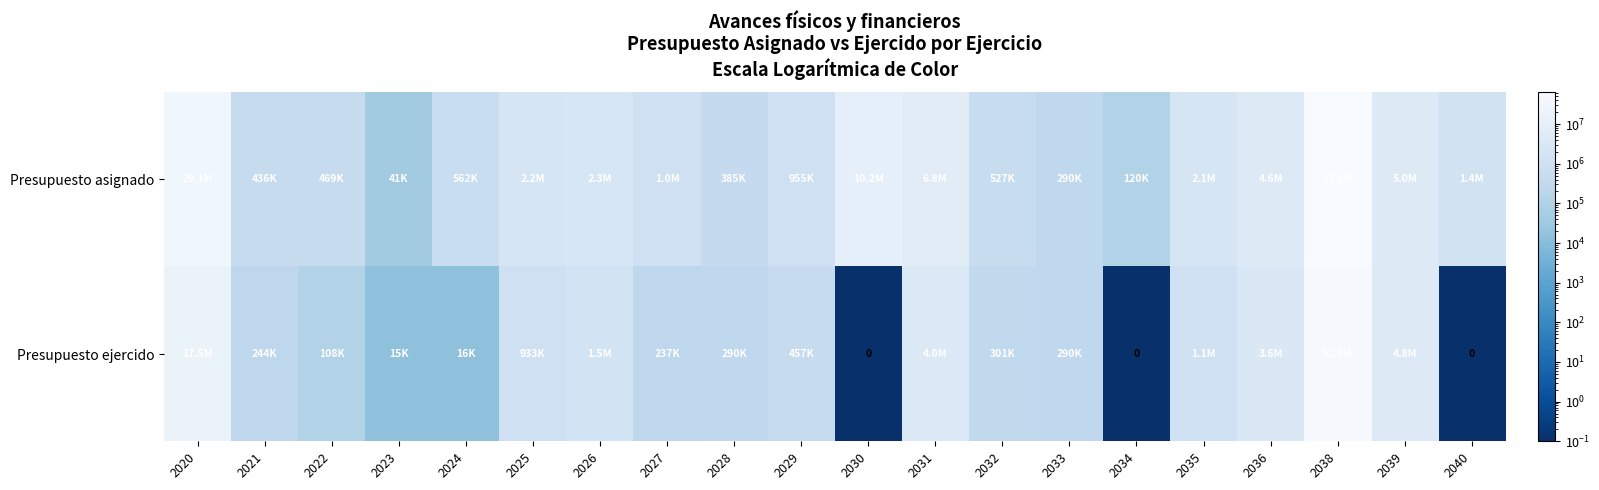

What is the spread (max minus min) of values at 2026?

807221.7